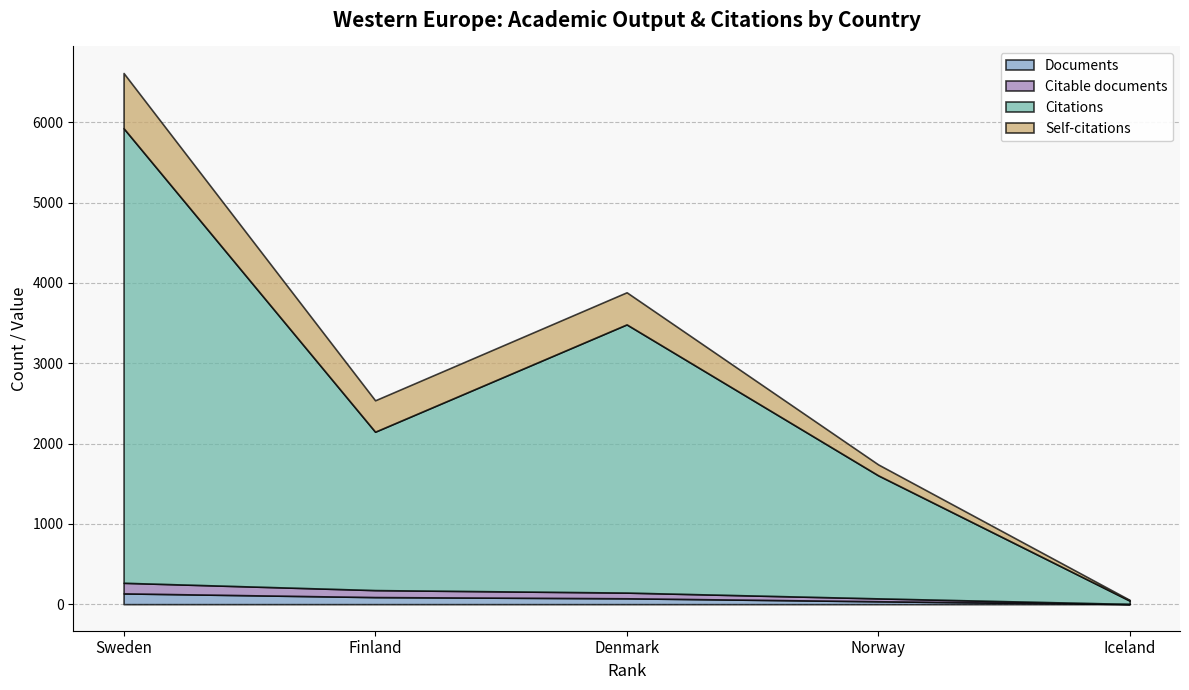

What is the label of the 1st point from the right?

Iceland